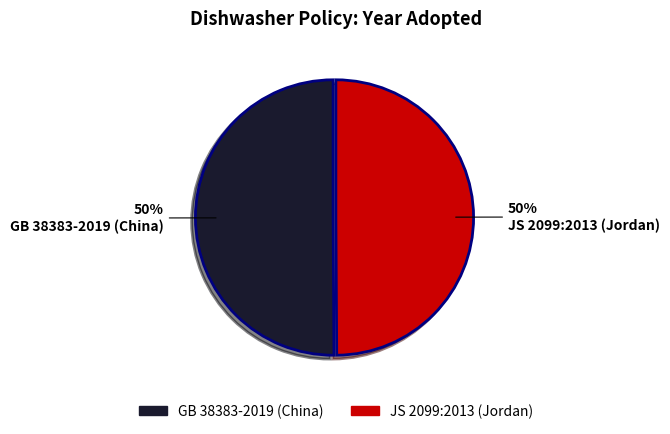

To the nearest percent, what percentage of the pie is GB 38383-2019 (China)?

50%